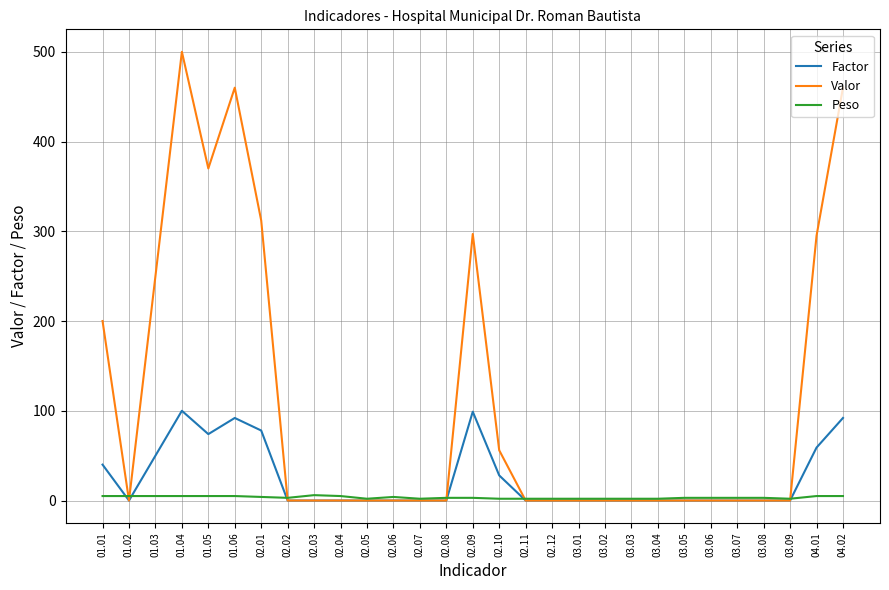

Is the value of Factor at 02.09 greater than the value of Peso at 01.04?

Yes